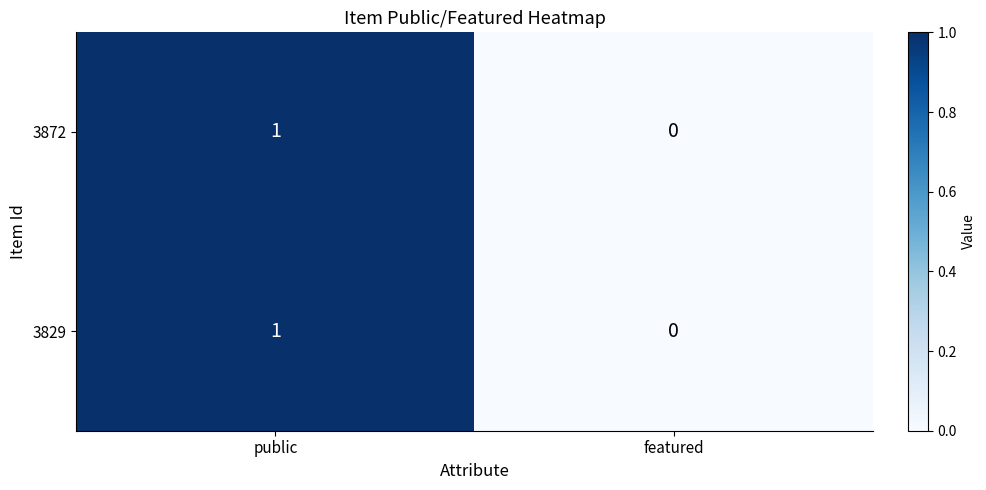

List the labels in order of 3872 value, largest first.

public, featured